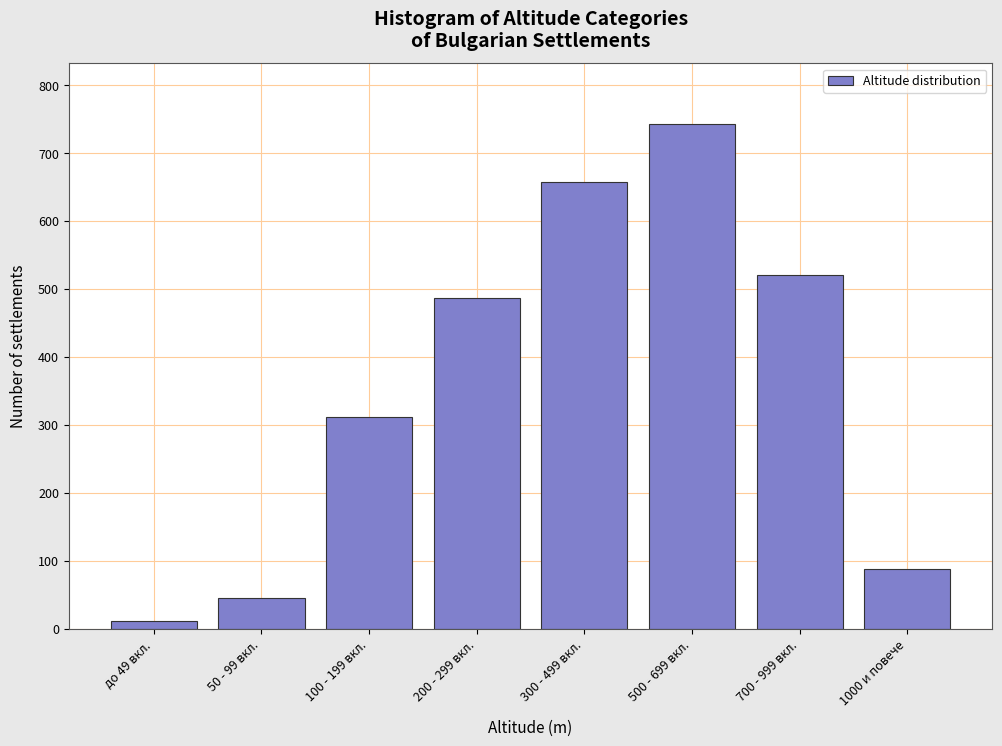

Reading left to right, what are all the values shown in this chart?

12	45	312	487	658	743	521	89